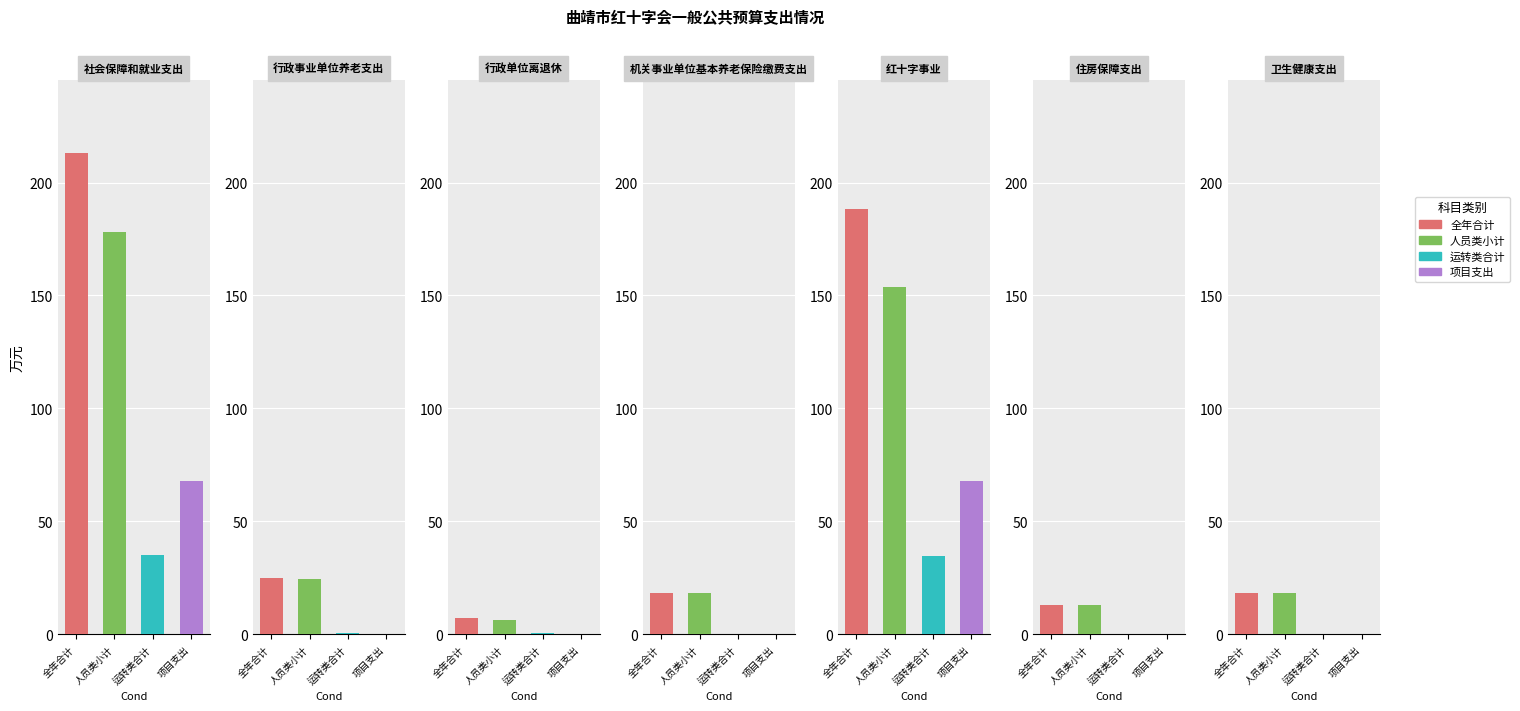

How many bars are there in total?

28